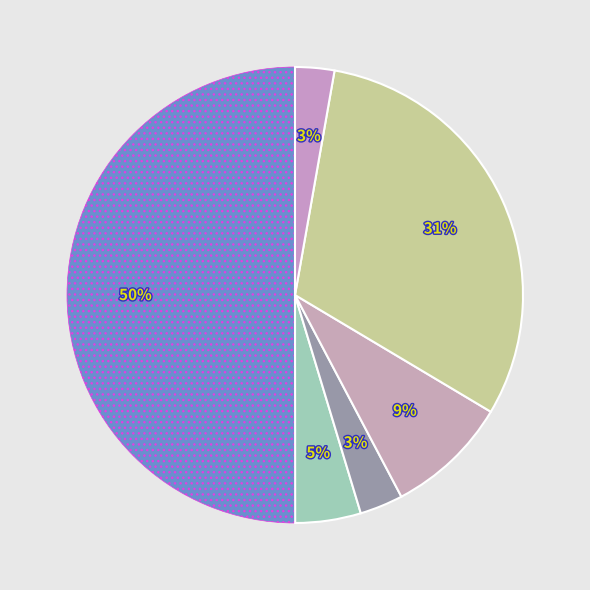

How many segments does this pie chart have?

6